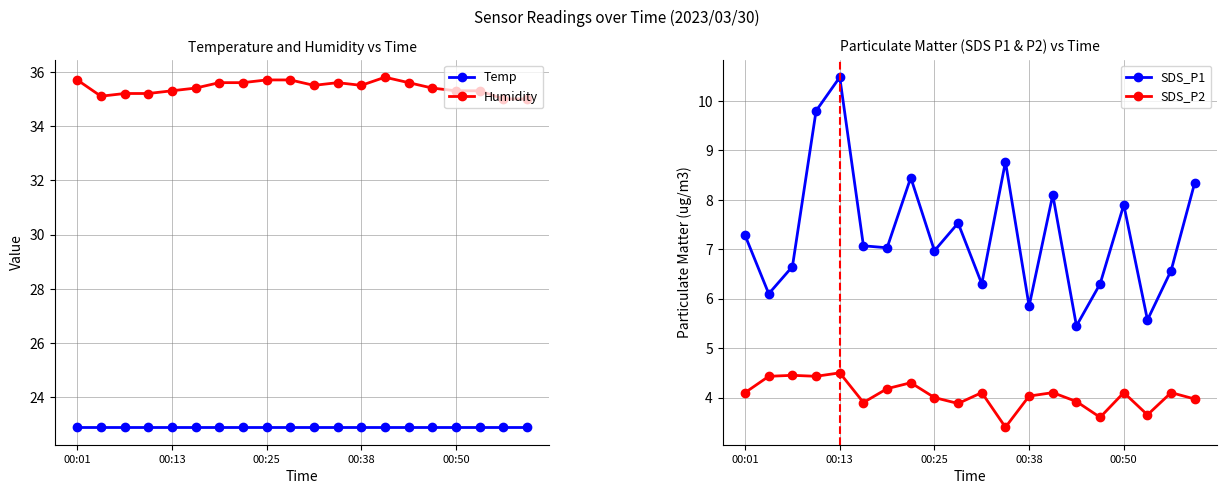

Which series has the widest spread of values?

SDS_P1